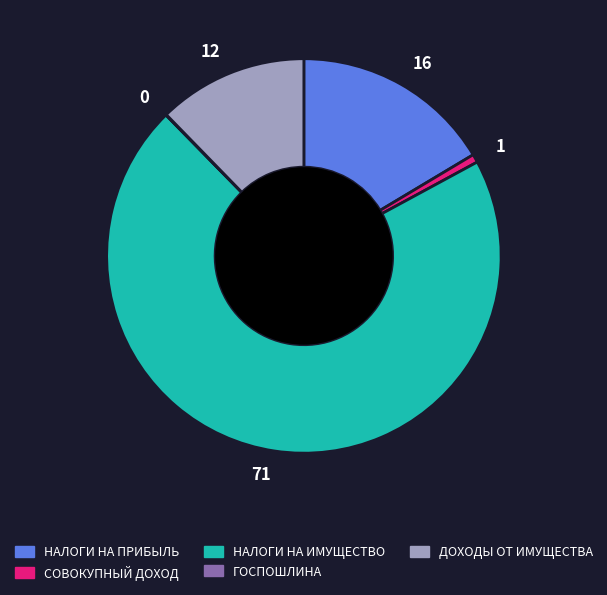

Is the sum of НАЛОГИ НА ПРИБЫЛЬ and НАЛОГИ НА ИМУЩЕСТВО greater than half?

Yes